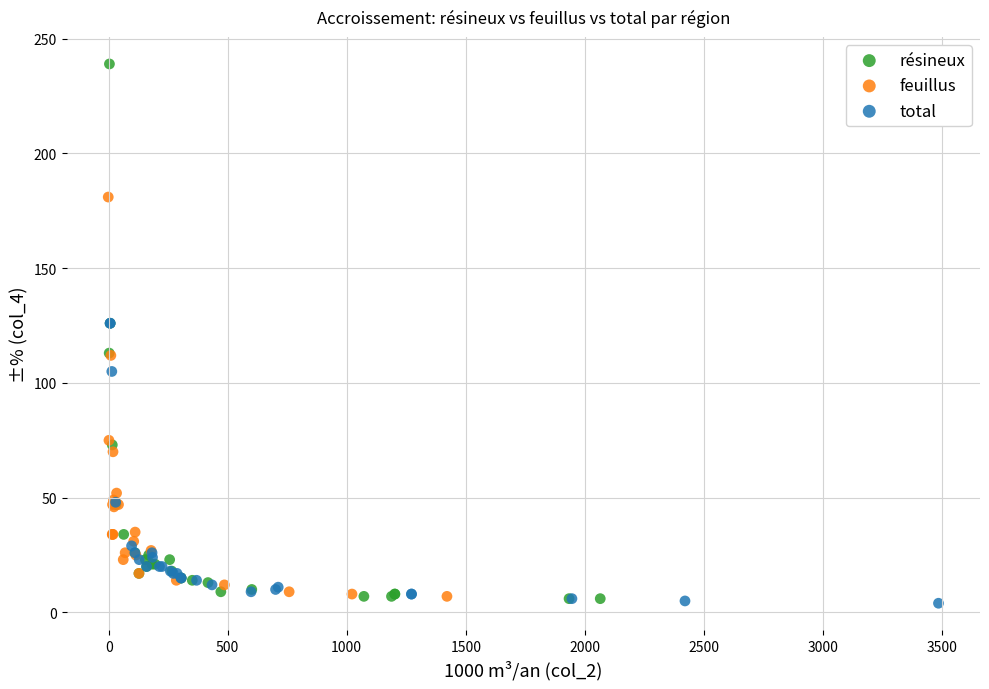

Which series has the largest Y range (max minus min)?

résineux